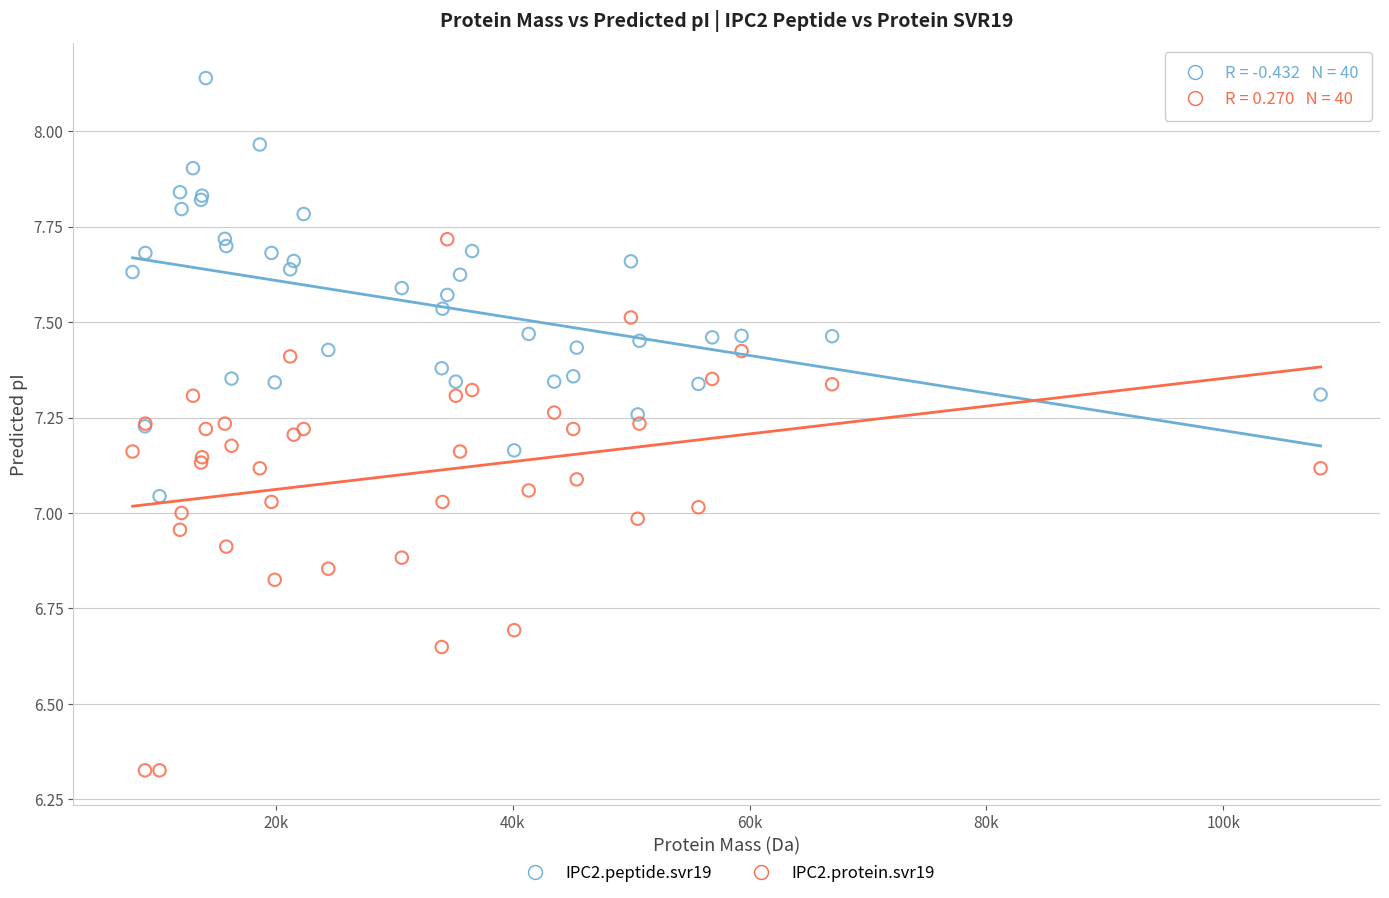

Which series contains the lowest Y value?

IPC2.protein.svr19